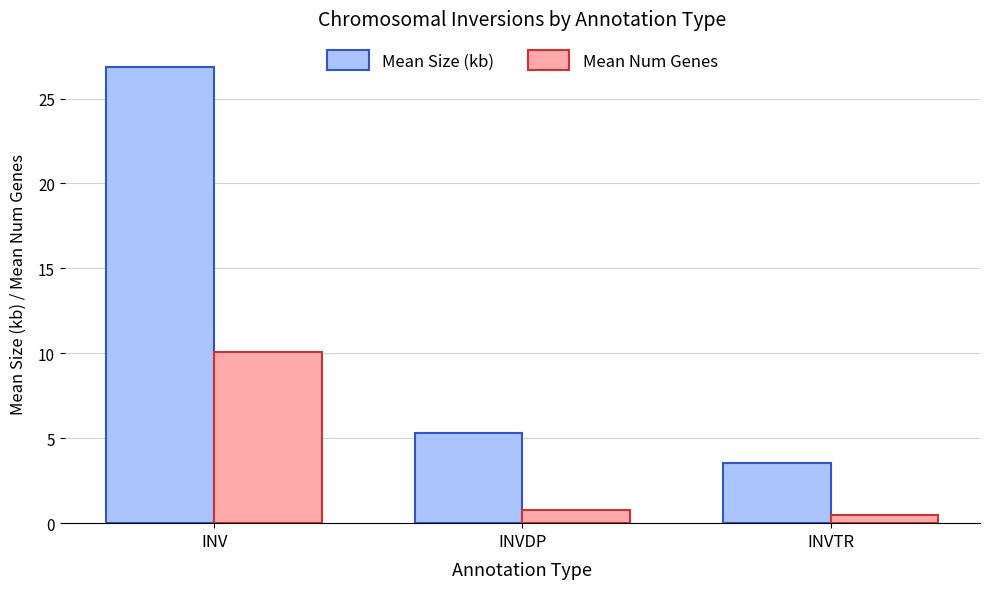

Which category has the lowest value across all series?

INVTR